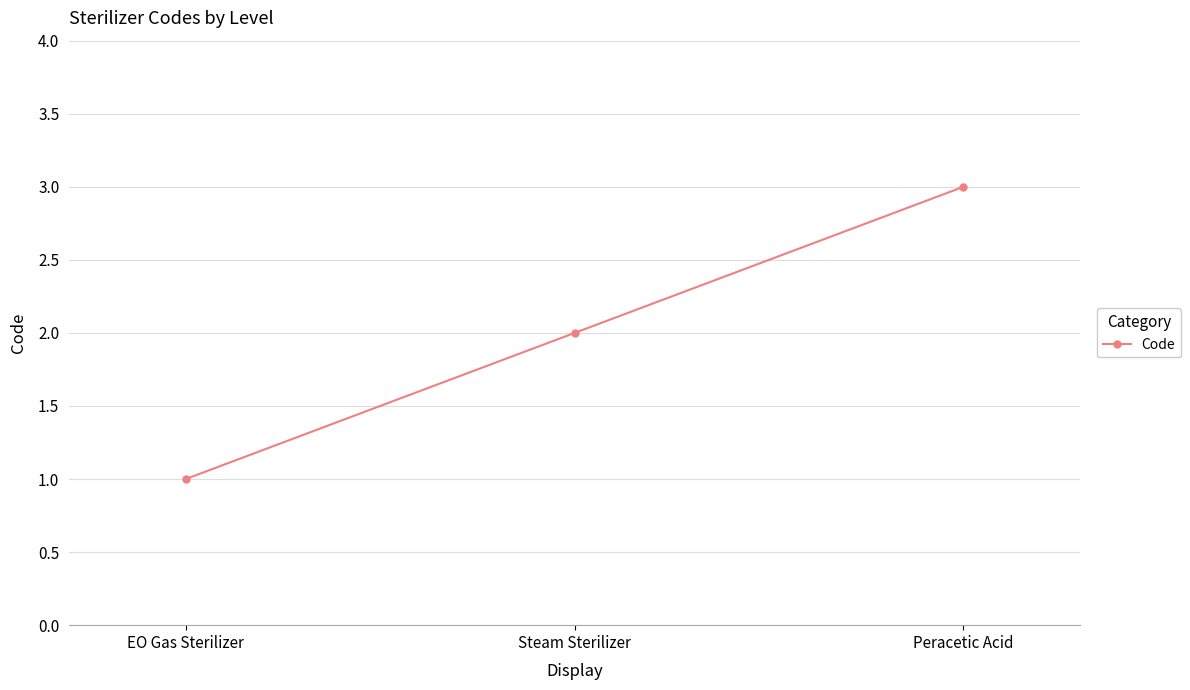

List the labels in order of value, largest first.

Peracetic Acid, Steam Sterilizer, EO Gas Sterilizer